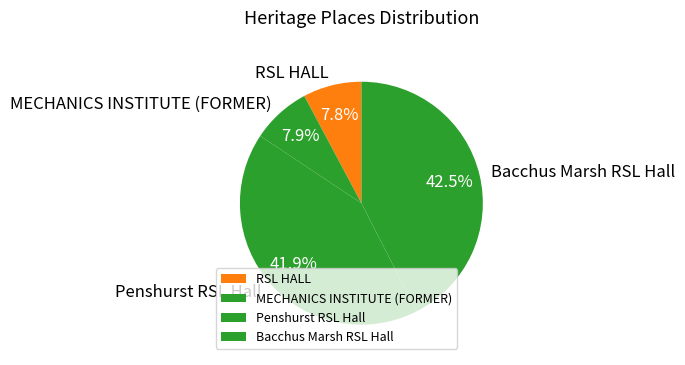

Is there a majority slice in this chart?

No